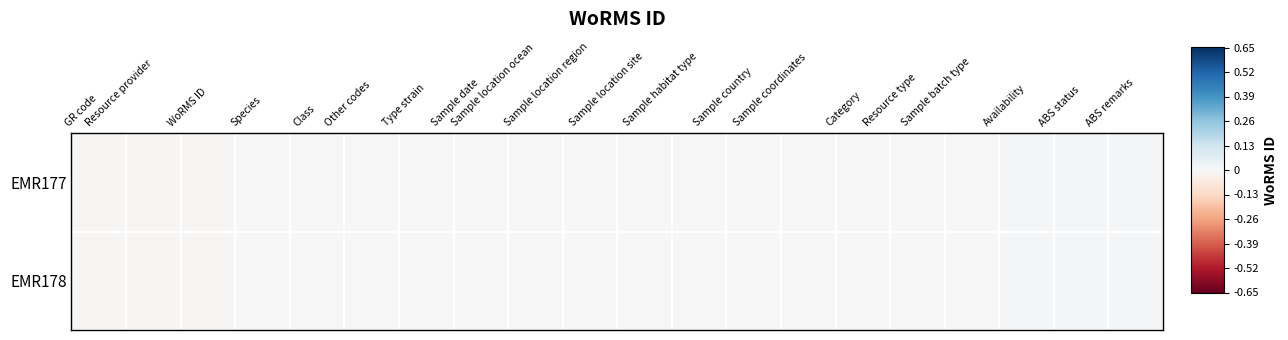

Rank the series by their maximum value, from lowest to highest.

EMR177, EMR178